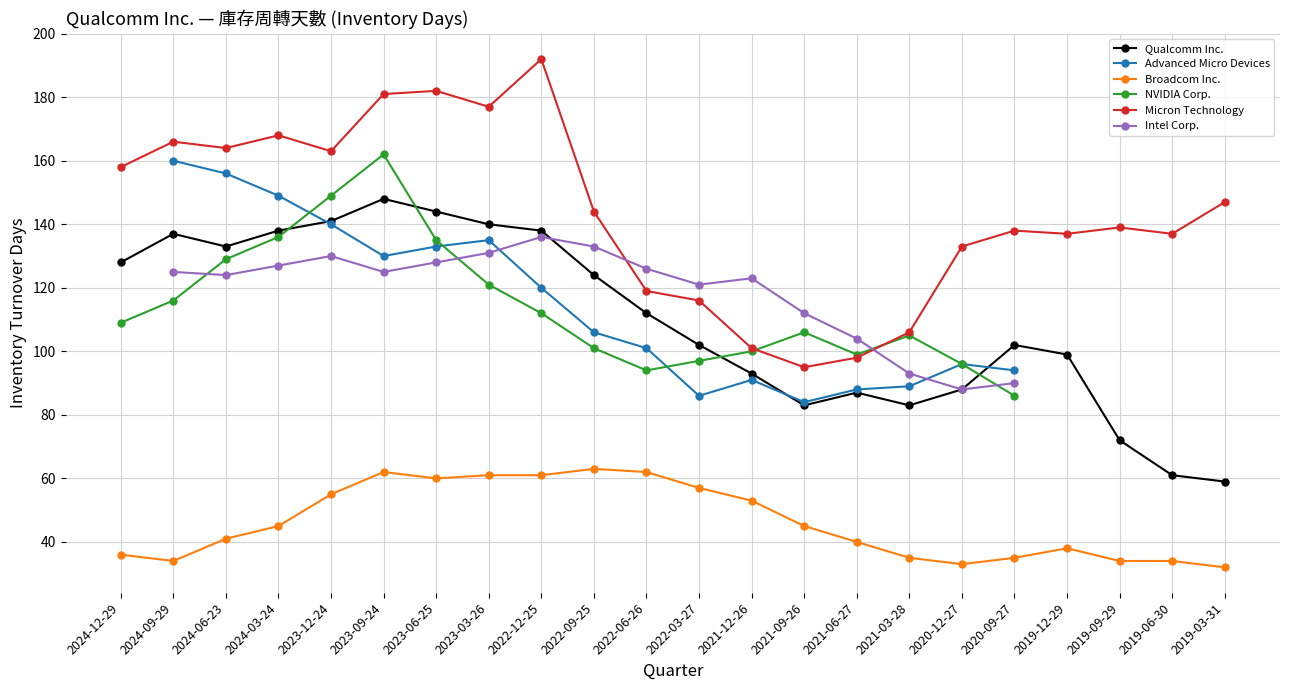

True or false: Micron Technology and Qualcomm Inc. intersect in this chart.

False